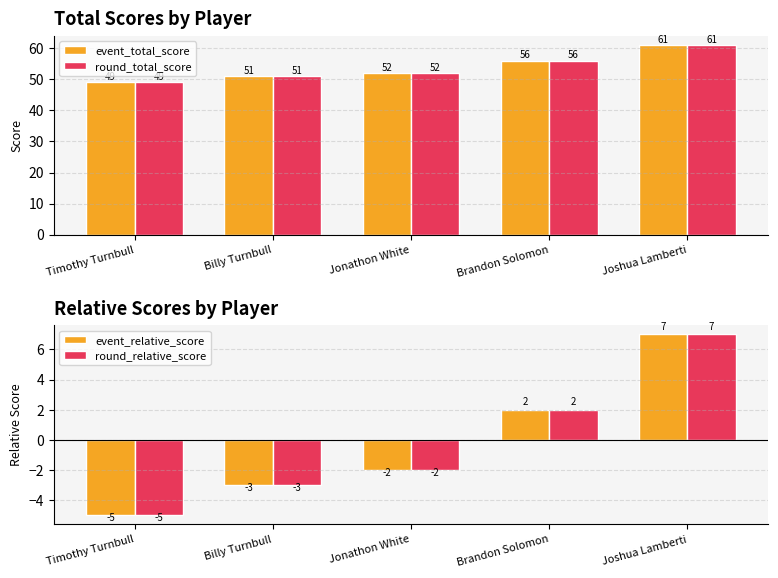

Which series has the largest range (max minus min)?

event_total_score